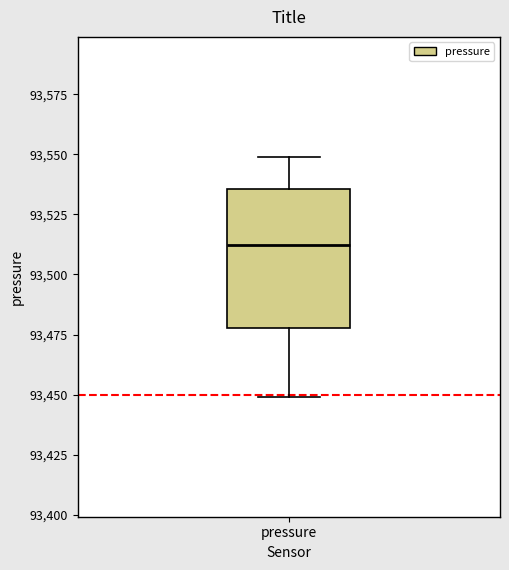

Where does the lower whisker of the box for pressure end on the y-axis? The values are not printed on the chart, so give them approximately, as read against the axis.

93450